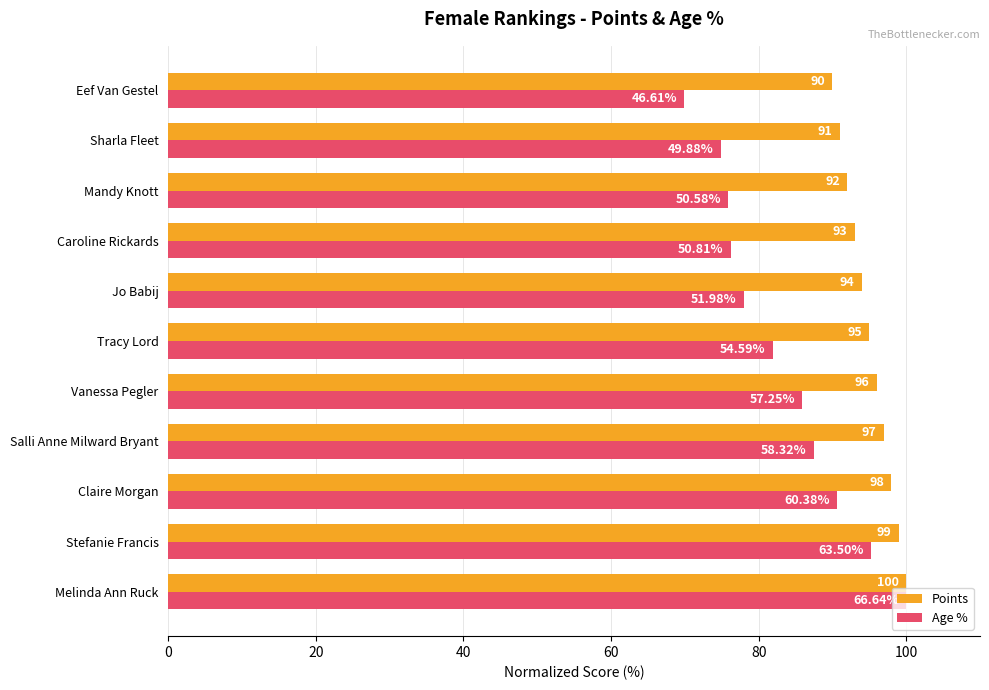

At Vanessa Pegler, list the series in order from smallest to largest.

Age %, Points